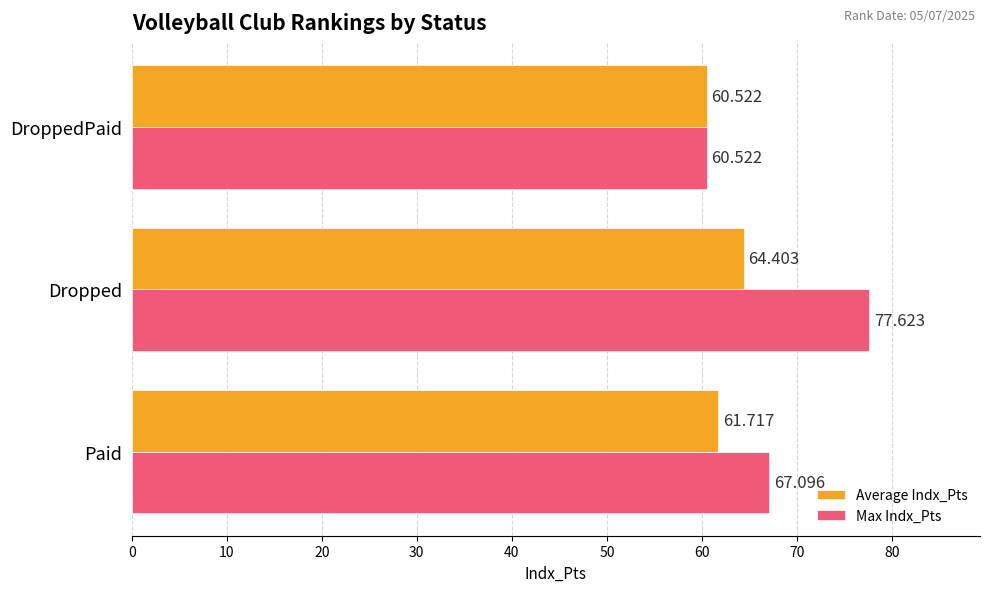

List the series in order of their peak value, highest first.

Max Indx_Pts, Average Indx_Pts